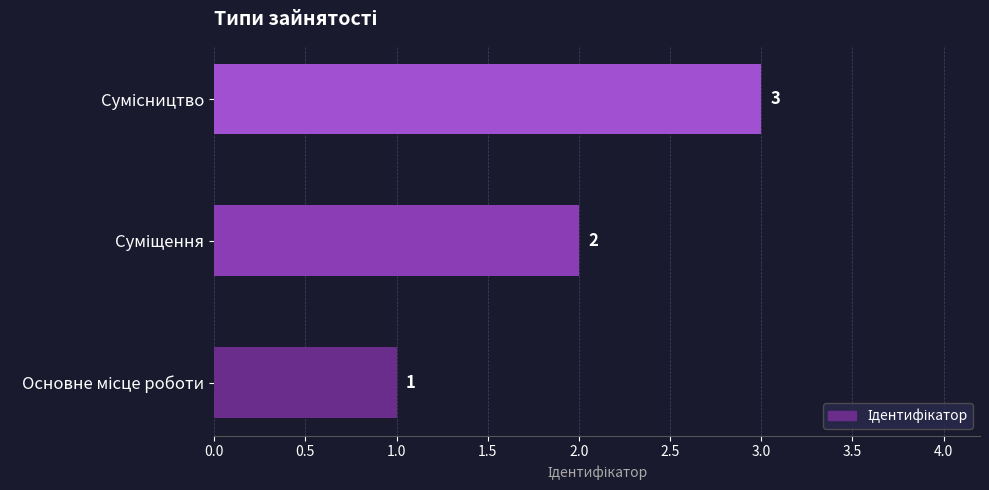

How many values are between 1 and 3?

3